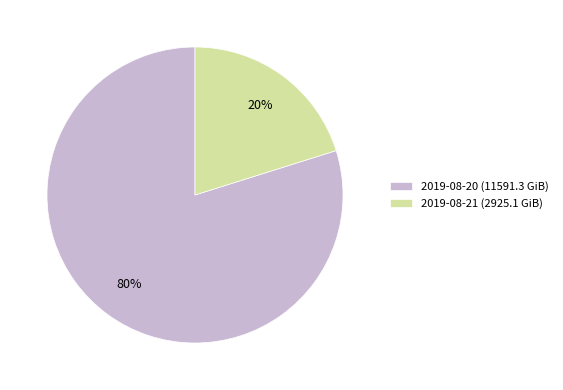

Which slice represents more than half of the pie?

2019-08-20